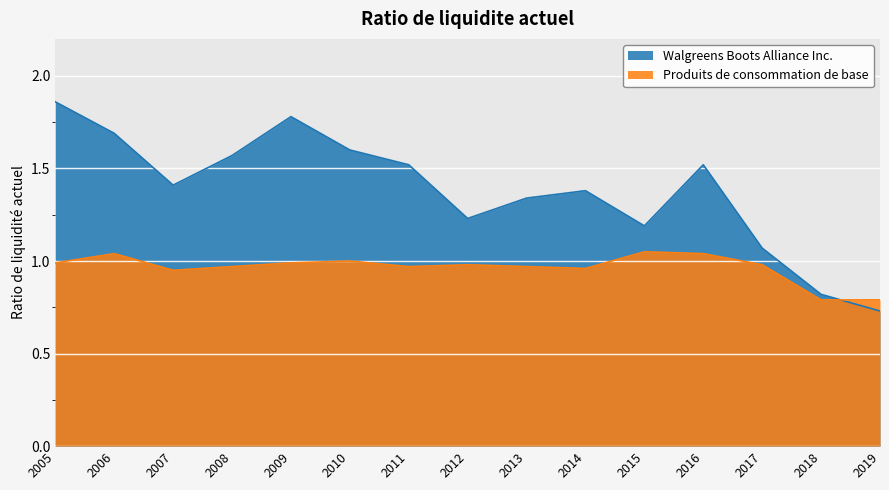

Does the chart display data point markers on the line(s)?

No